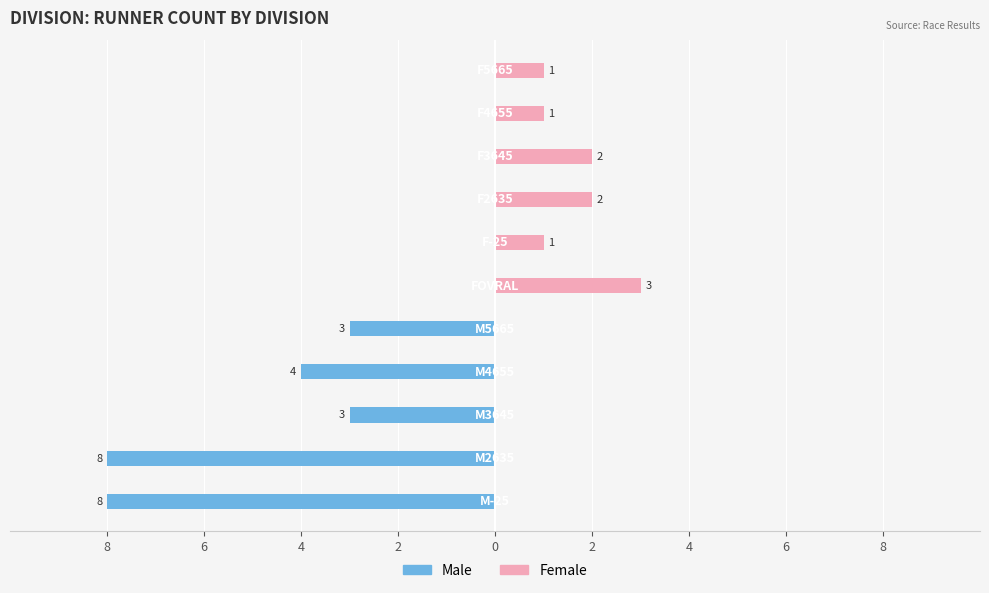

Reading left to right, transcribe all the data shown in this chart.

Male: -8	-8	-3	-4	-3	0	0	0	0	0	0
Female: 0	0	0	0	0	3	1	2	2	1	1